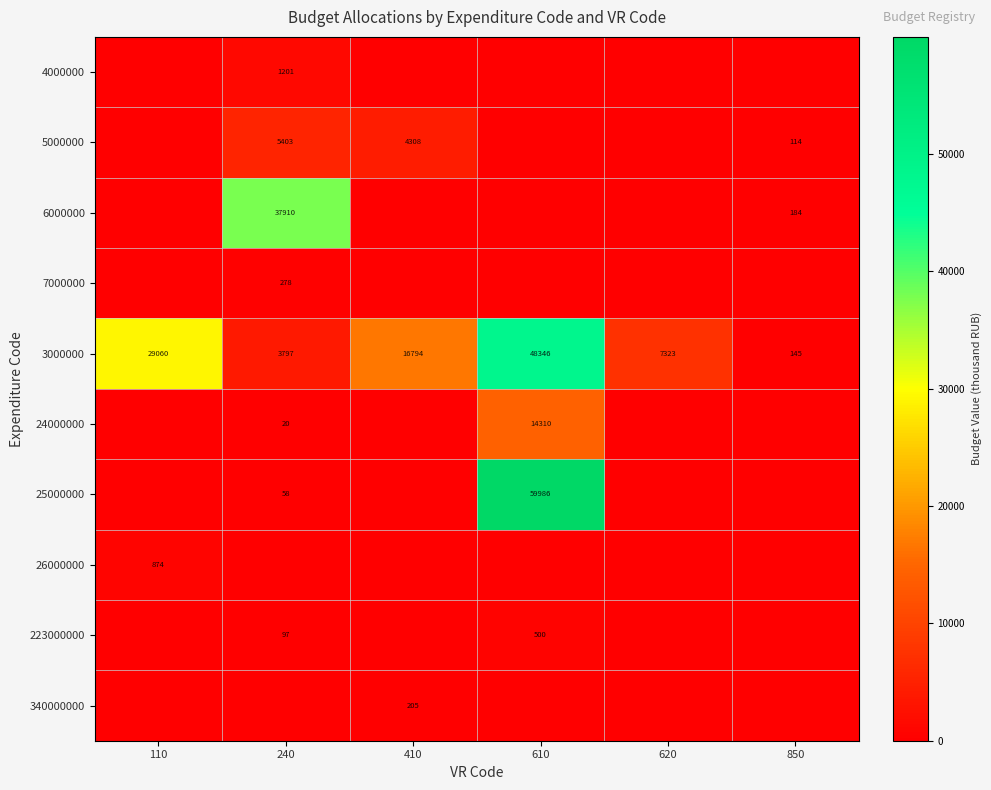

Is it true that 24000000 equals 9 at 240?

False